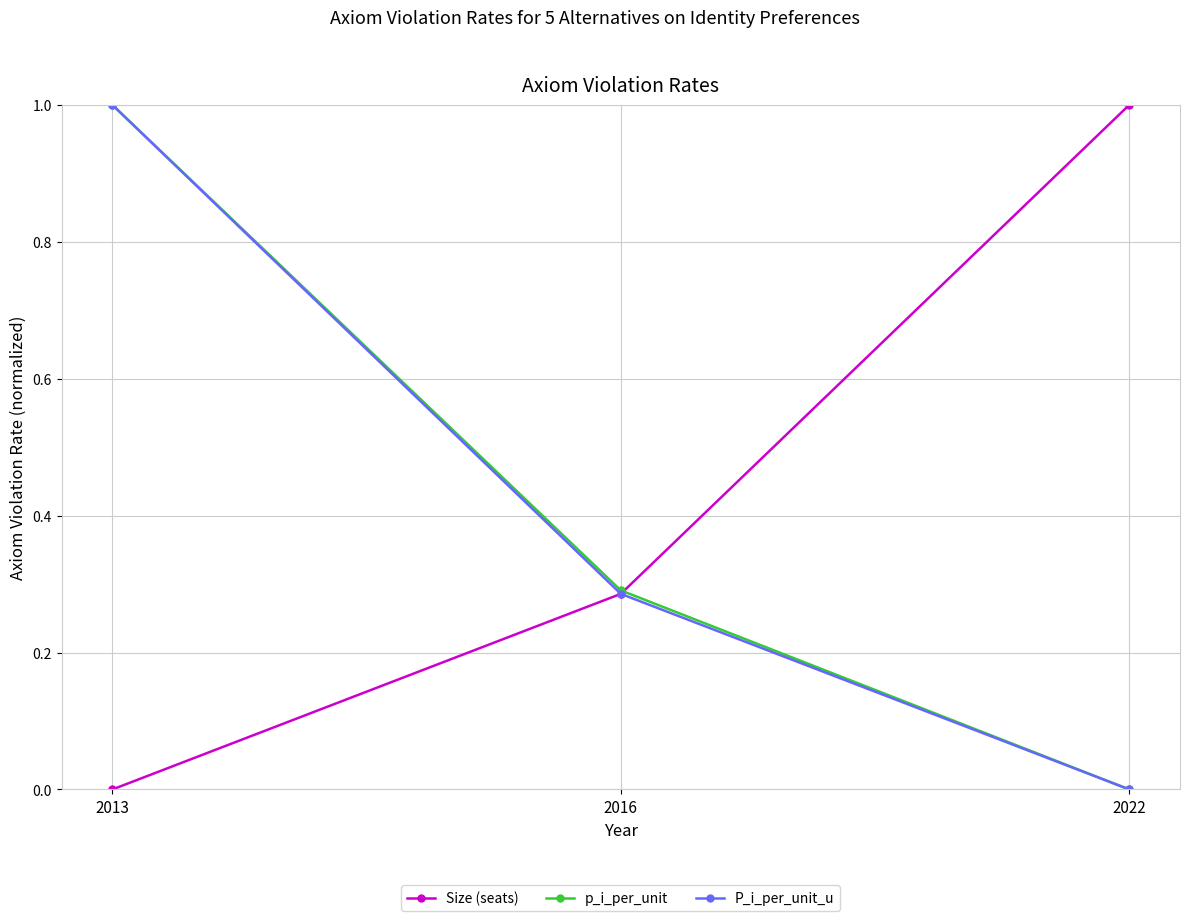

Rank the categories by P_i_per_unit_u value from highest to lowest.

2013, 2016, 2022